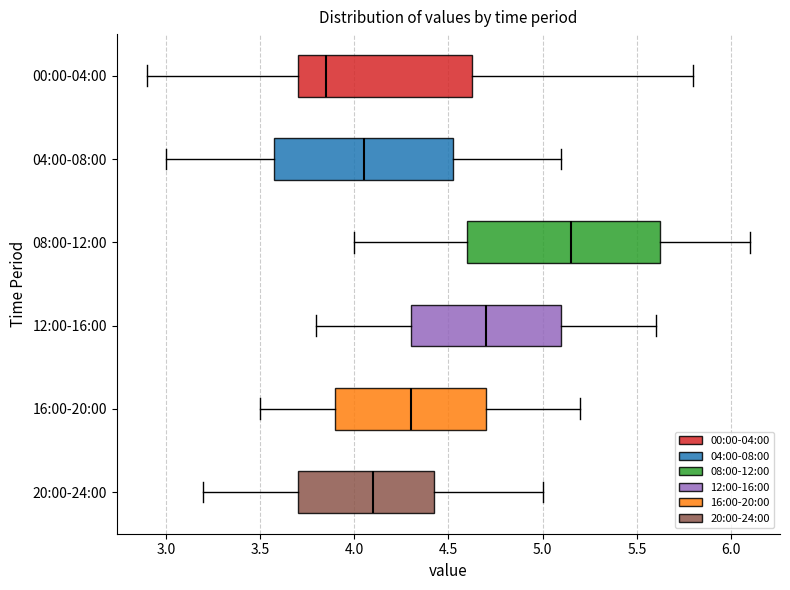

Reading bottom to top, transcribe this box plot: for each box, give where its median line is, the range the box spans, and where its two whiskers end, as read against the x-axis. The values are not printed on the chart, so give them approximately, as read against the axis.

20:00-24:00: median 4.10, box 3.70 to 4.45, whiskers 3.20 to 5.00
16:00-20:00: median 4.30, box 3.90 to 4.70, whiskers 3.50 to 5.20
12:00-16:00: median 4.70, box 4.30 to 5.10, whiskers 3.80 to 5.60
08:00-12:00: median 5.15, box 4.60 to 5.65, whiskers 4.00 to 6.10
04:00-08:00: median 4.05, box 3.60 to 4.55, whiskers 3.00 to 5.10
00:00-04:00: median 3.85, box 3.70 to 4.65, whiskers 2.90 to 5.80